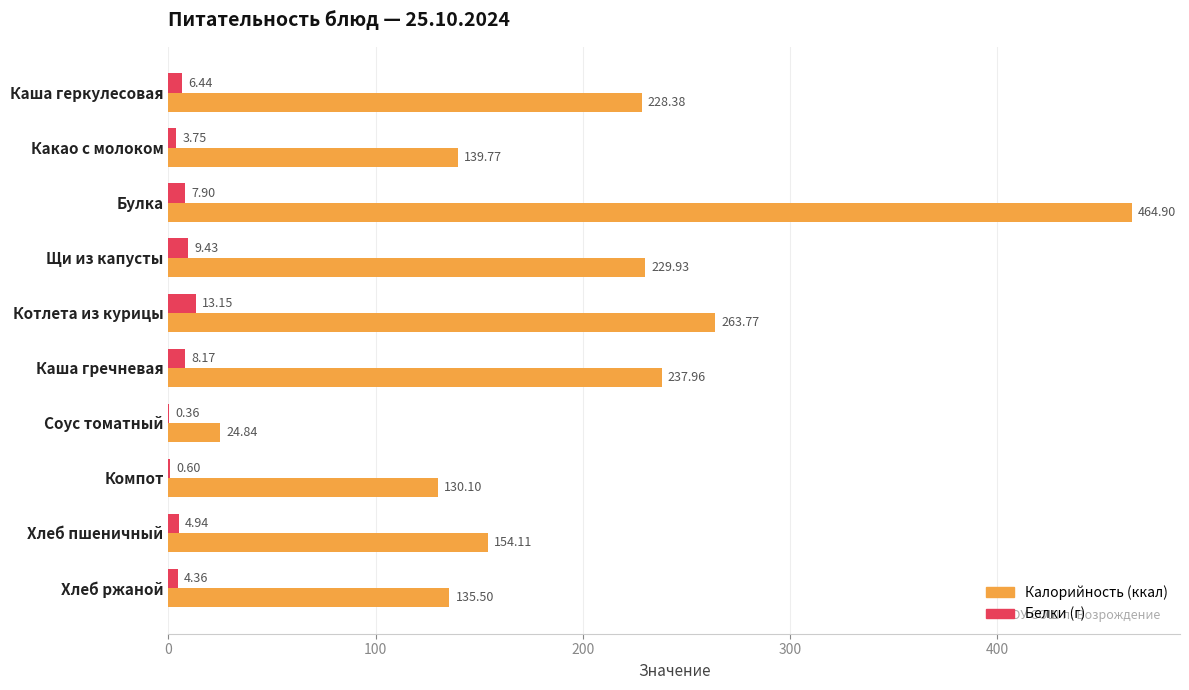

Which category has the highest value across all series?

Булка